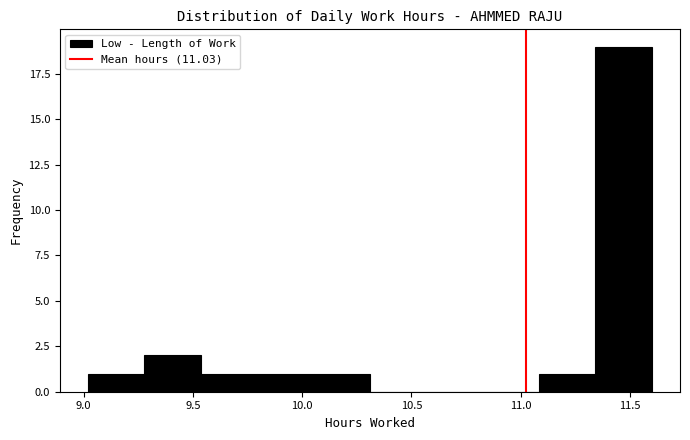

Reading left to right, list every bar in this chart as the range it spans on the x-axis followed by its height. Neither the bar edges nor the heights are printed on the chart, so give them approximately, as read against the axes.

9.00 to 9.30: 1
9.30 to 9.55: 2
9.55 to 9.80: 1
9.80 to 10.05: 1
10.05 to 10.30: 1
10.30 to 10.55: 0
10.55 to 10.85: 0
10.85 to 11.10: 0
11.10 to 11.35: 1
11.35 to 11.60: 19